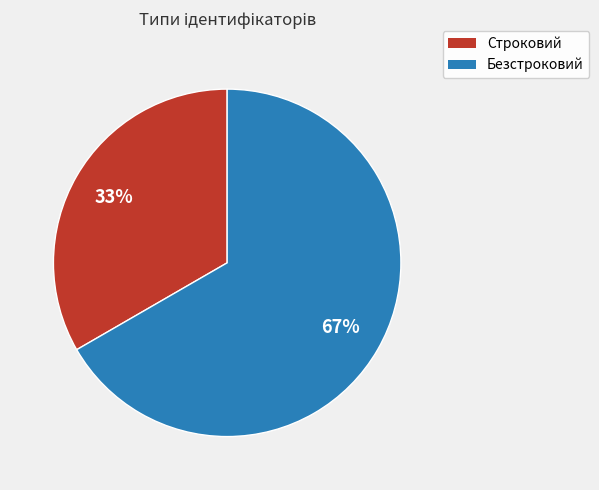

What is the majority slice?

Безстроковий